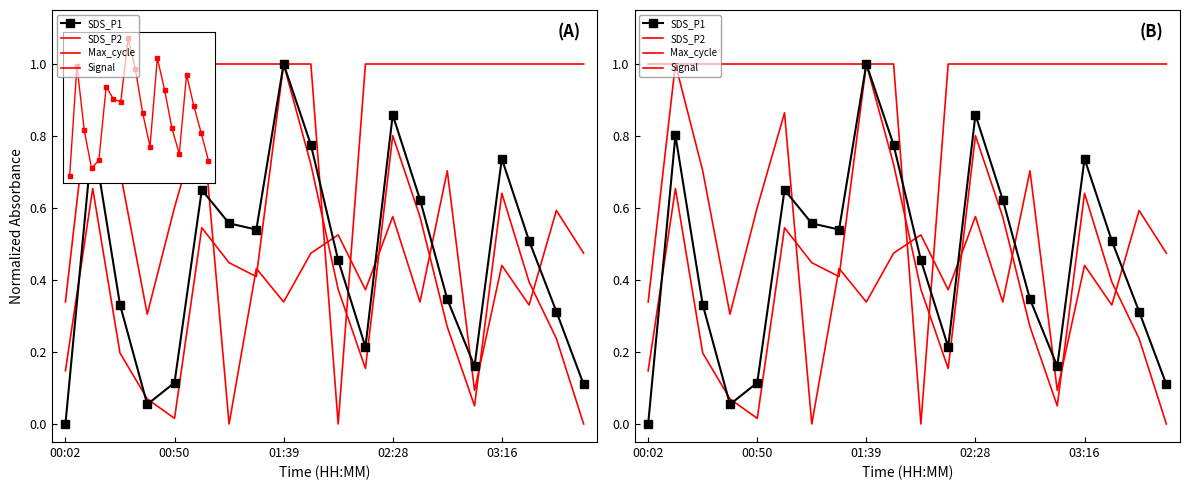

Between which two adjacent categories do Signal and SDS_P2 first intersect?

9 and 10